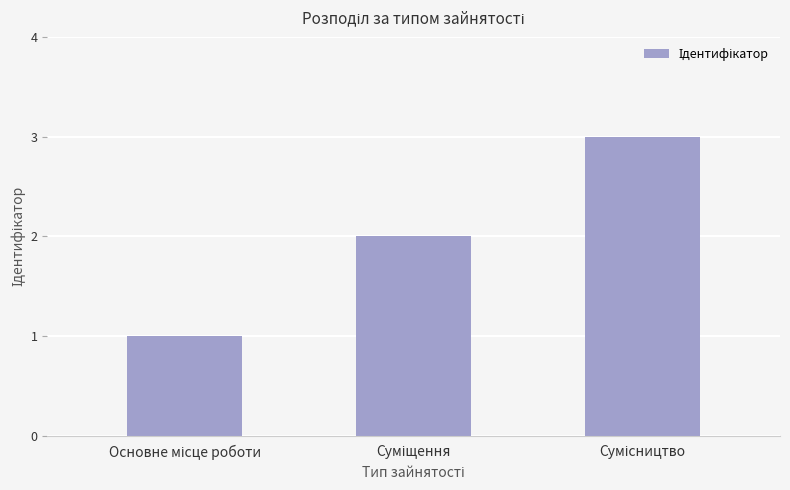

What is the sum of all values?

6